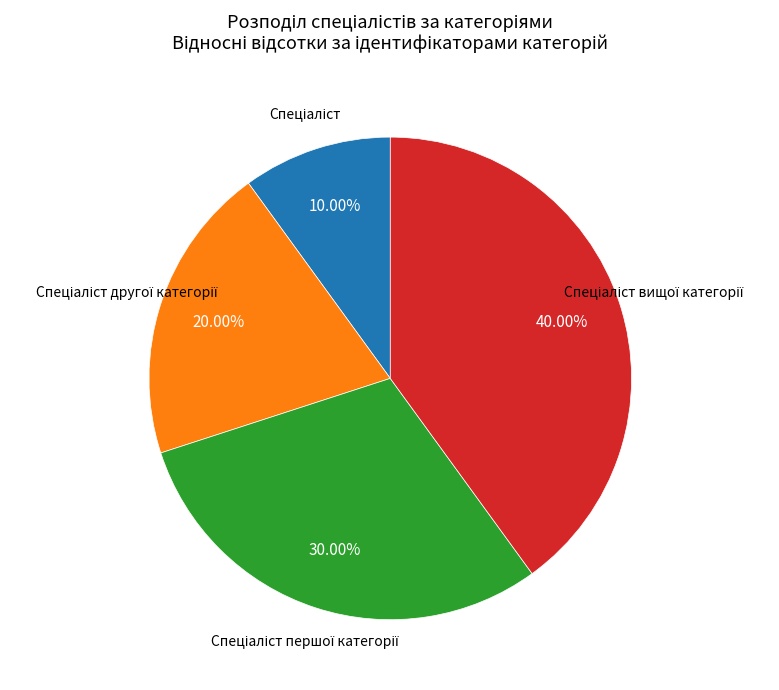

Does any single category account for the majority?

No